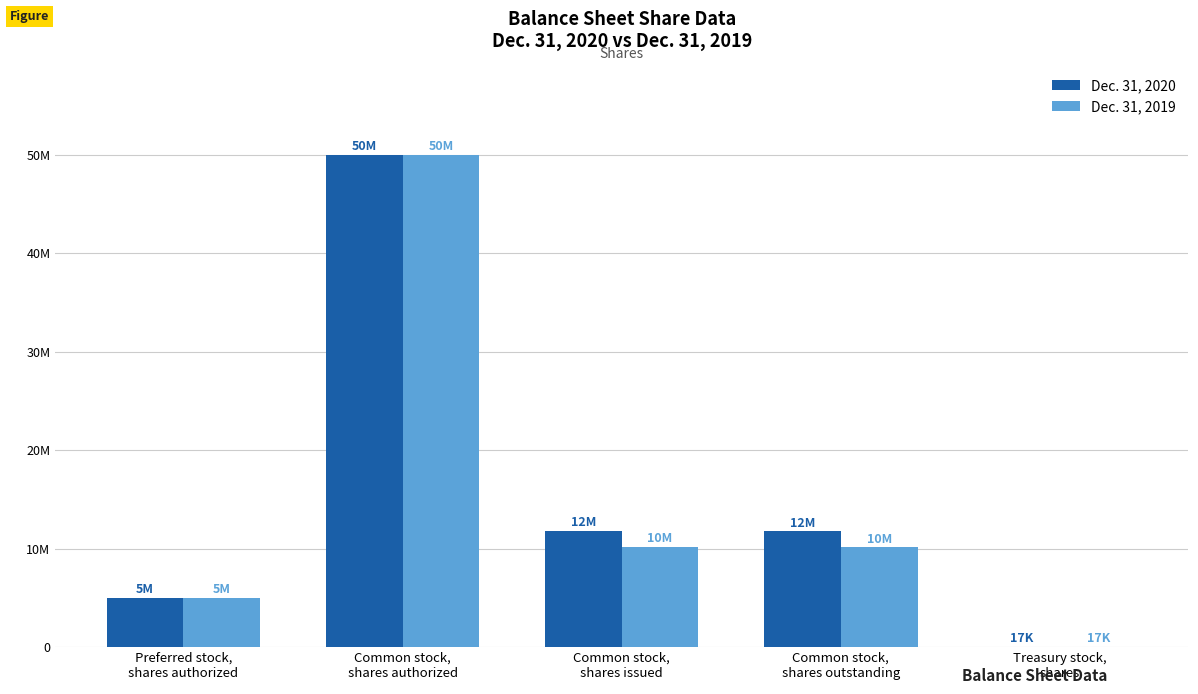

Does the chart contain stacked bars?

No